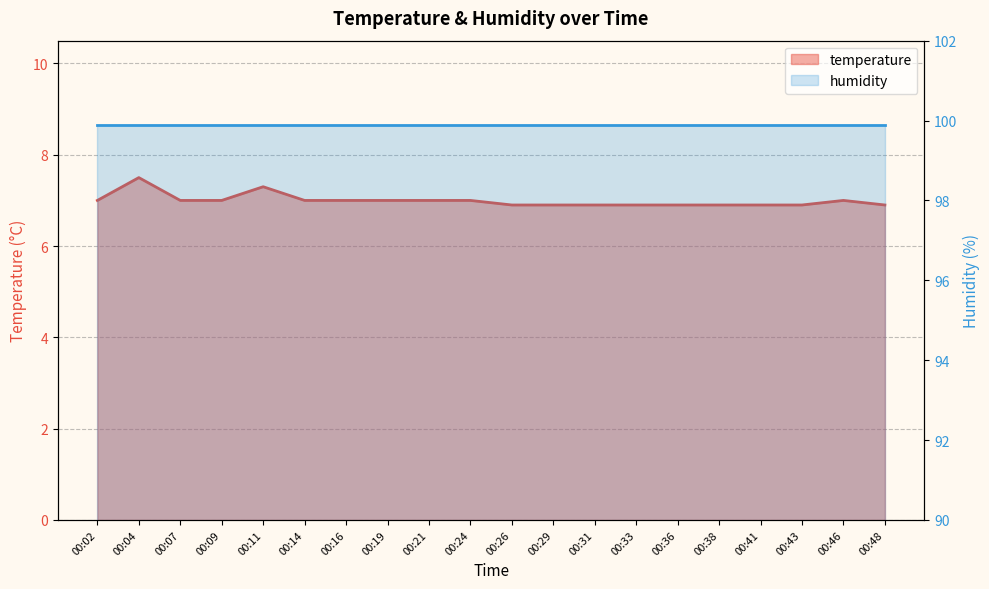

How many data points are less than 7?

9